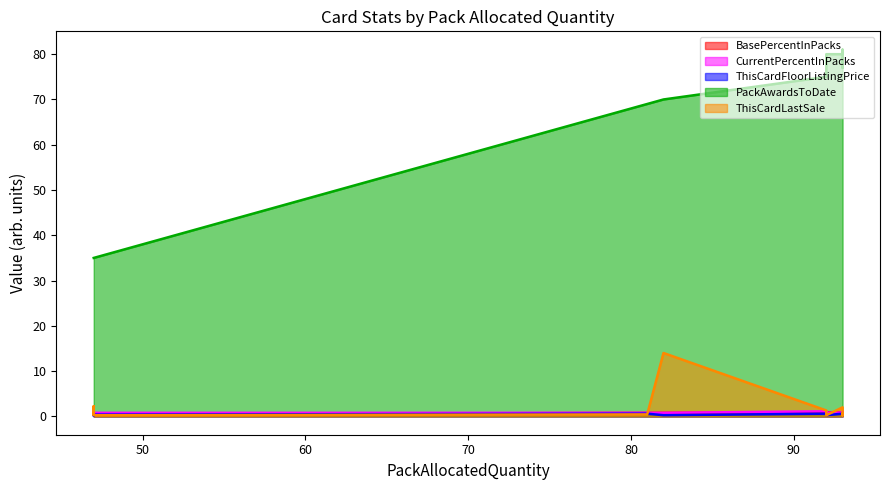

What is the spread (max minus min) of values at 47?

34.8